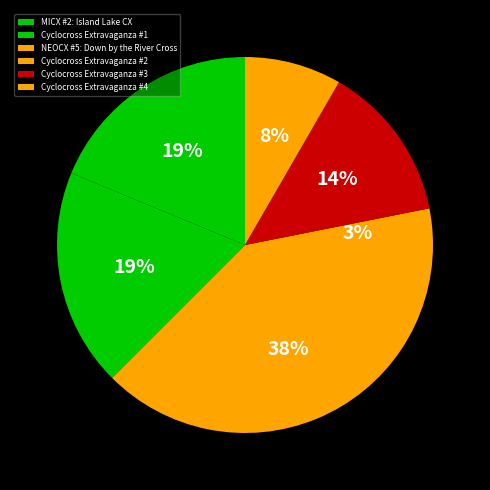

True or false: Cyclocross Extravaganza #1 accounts for 19% of the total.

True